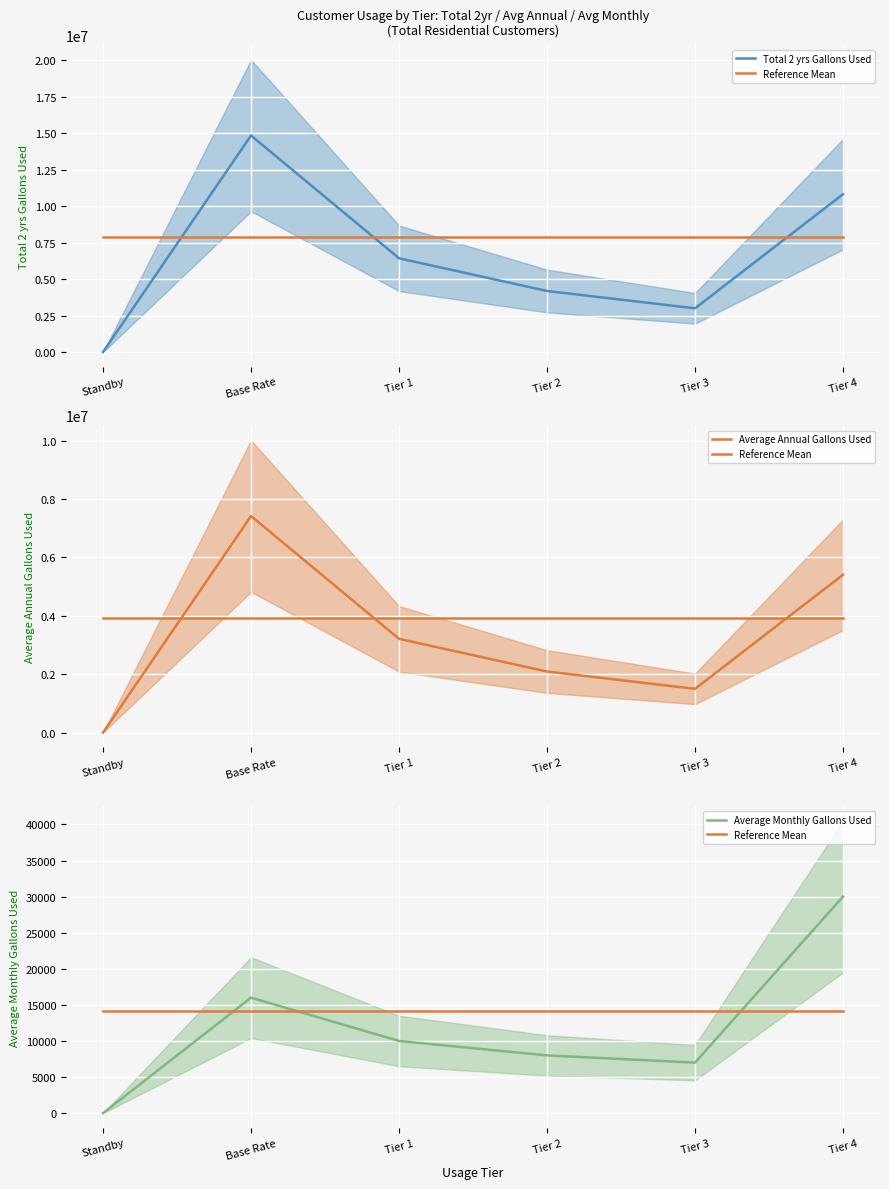

What value does the Average Annual Gallons Used series have at Tier 3?

1499000